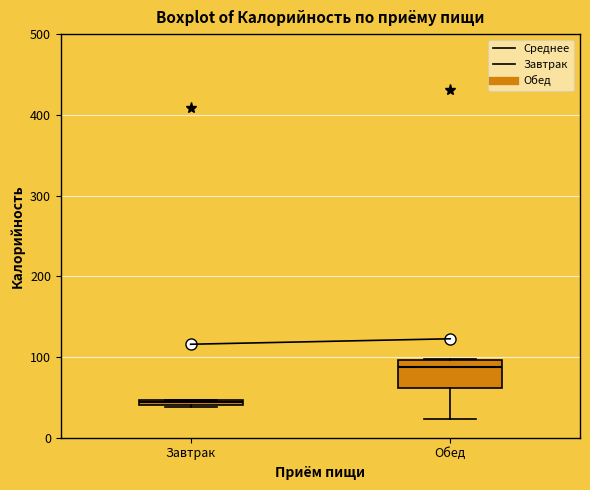

Where is the upper edge of the box for Обед on the y-axis? The values are not printed on the chart, so give them approximately, as read against the axis.

100